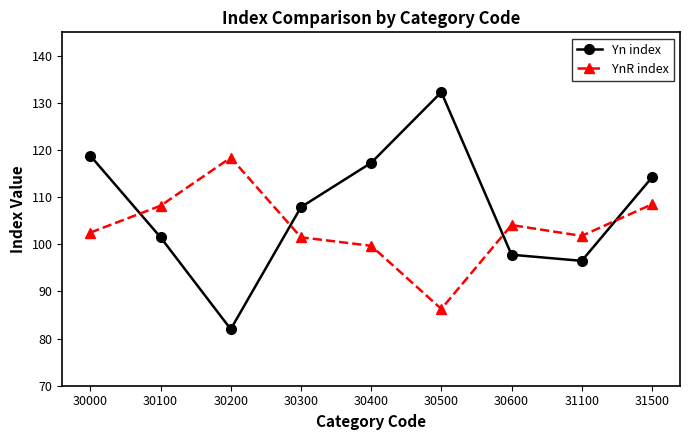

List the series in order of their overall mean, lowest first.

YnR index, Yn index